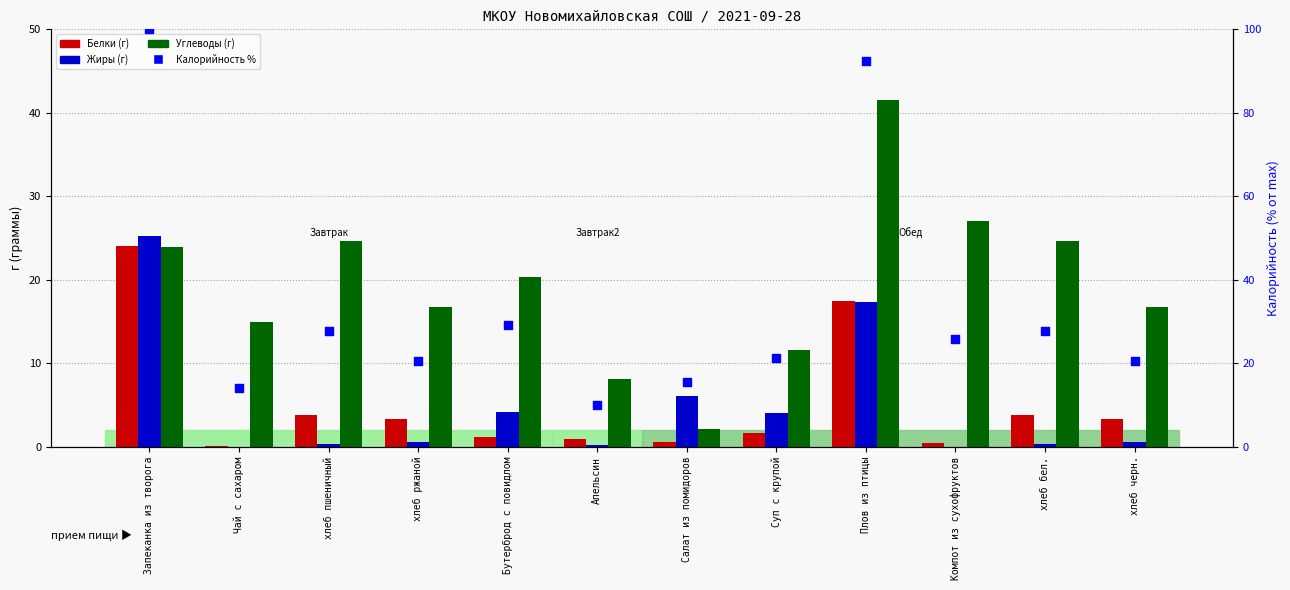

Which series has the largest total across all categories?

Калорийность %